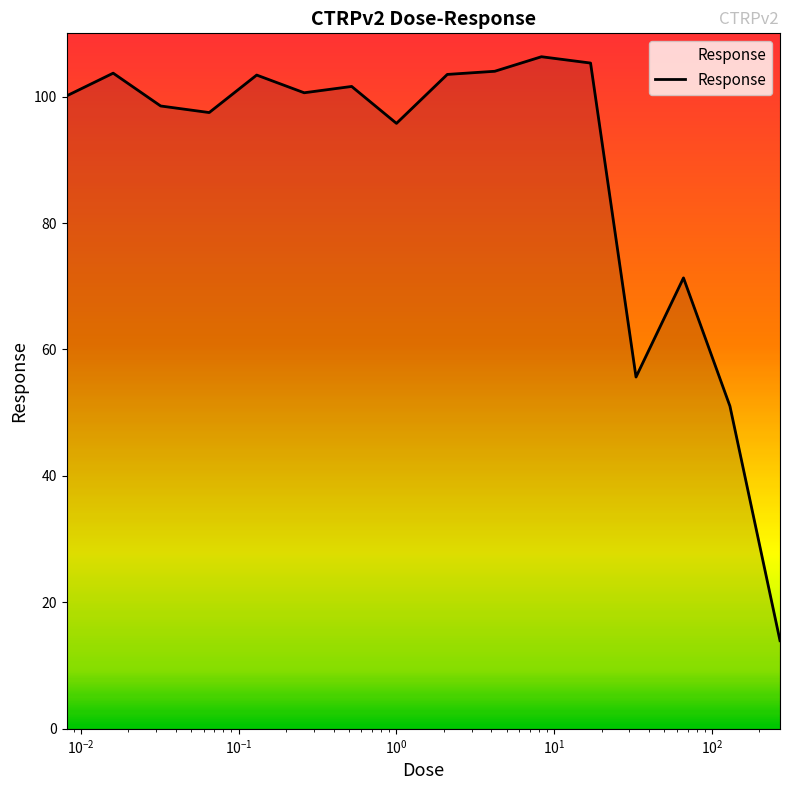

What is the greatest value displayed?

106.3